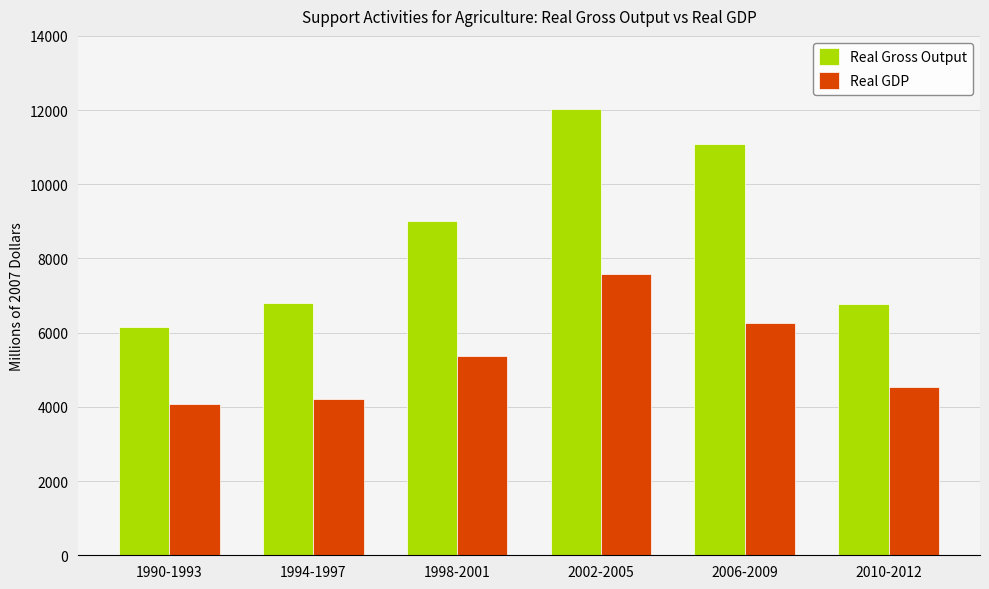

Is it true that Real GDP equals 3670.3 at 2002-2005?

False